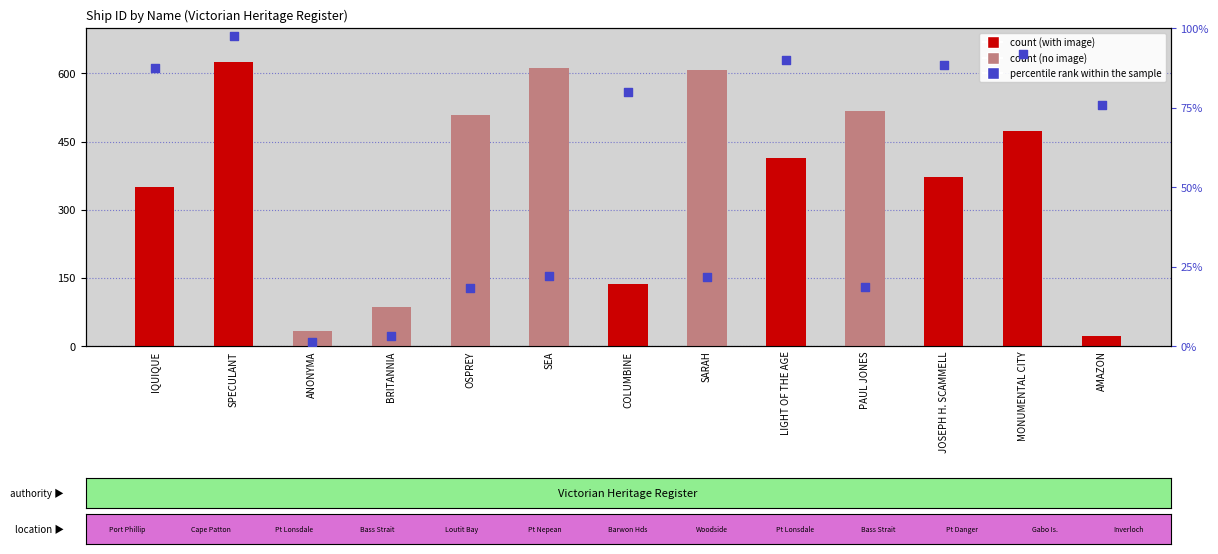

At how many categories does at least one series exceed 523?

3